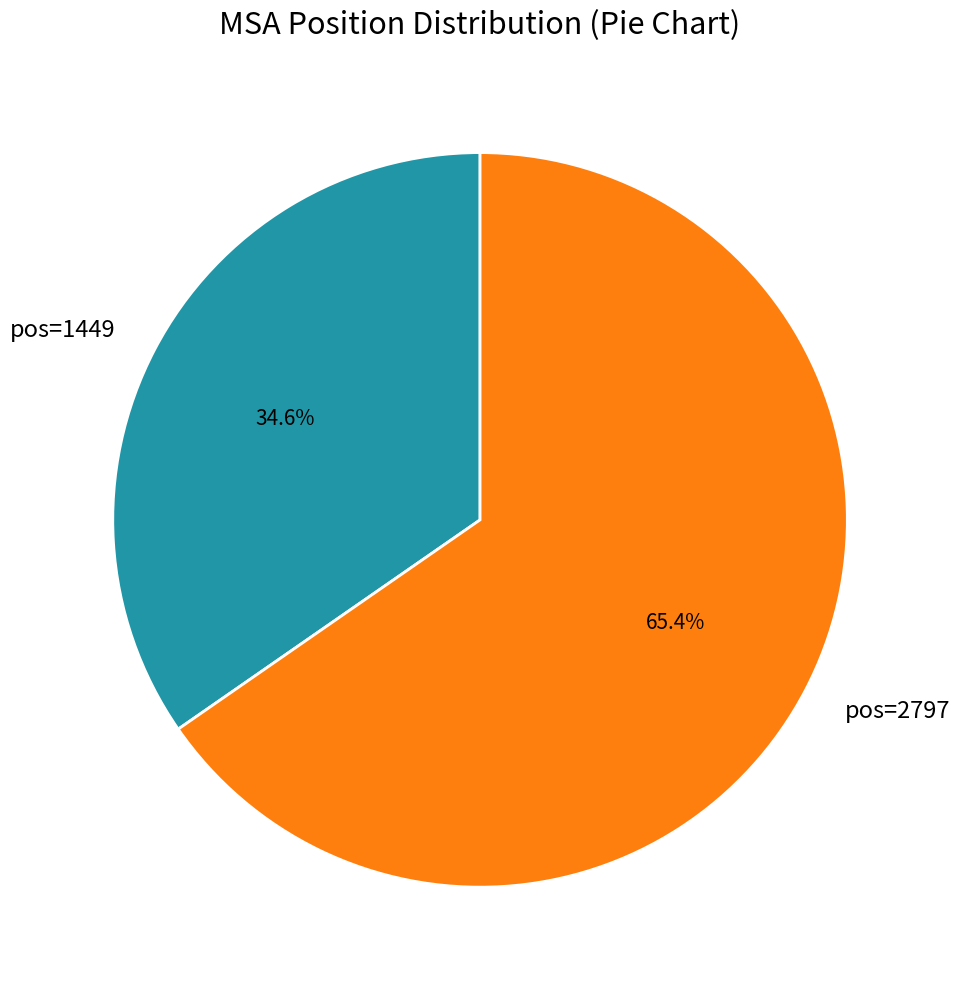

Is there any slice that represents more than half of the pie?

Yes